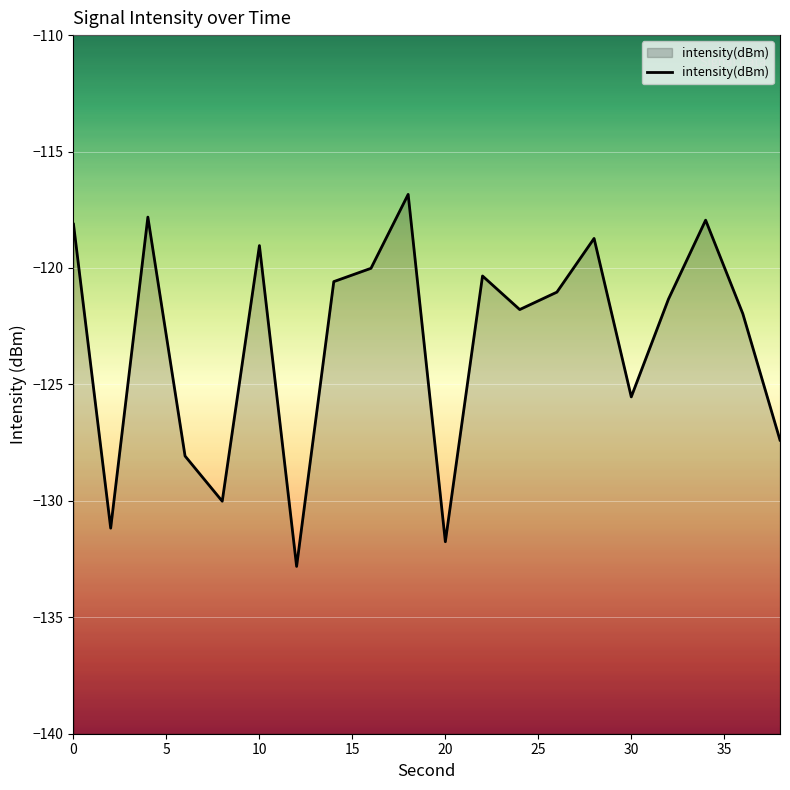

How many points are lower than both their immediate neighbors (excluding endpoints)?

6